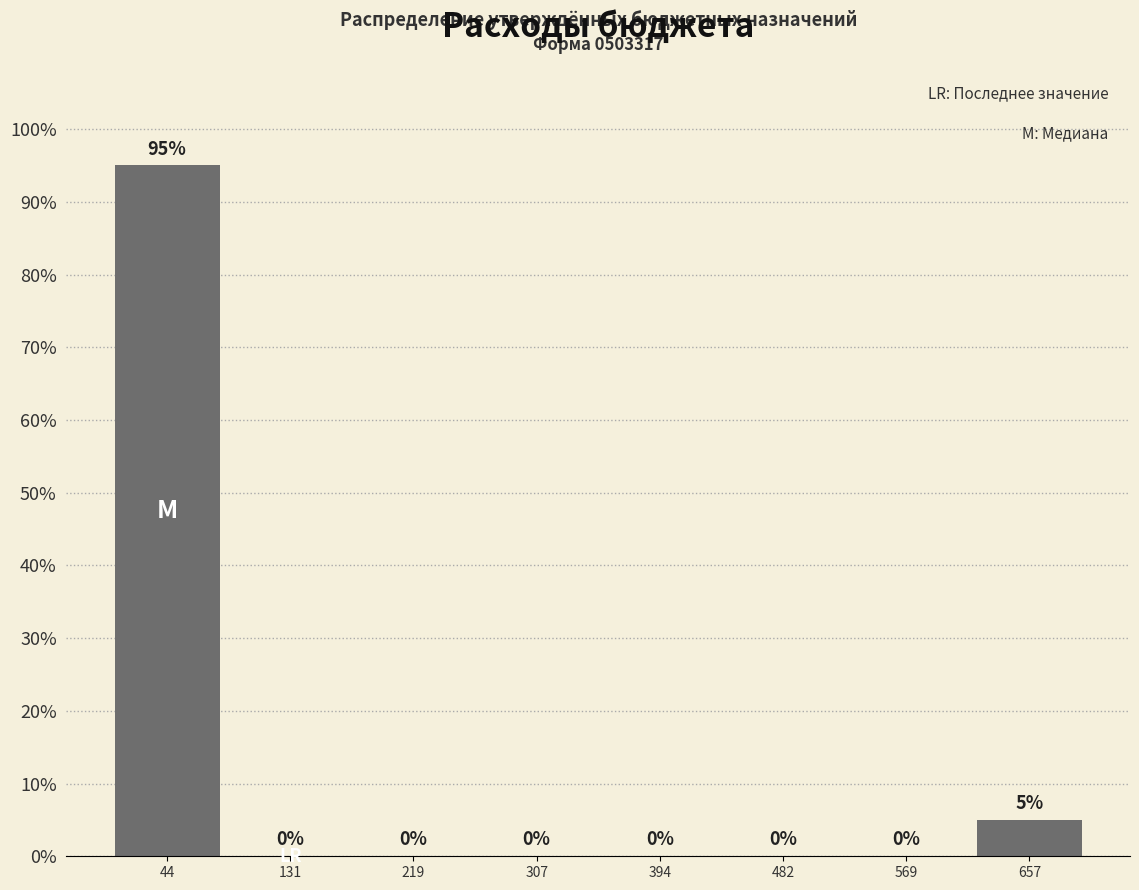

Reading left to right, transcribe this chart: for each bar, give the range it covers on the x-axis and its height. The bar edges are not printed on the chart, so give them approximately, as read against the axis.

0 to 90: 95
90 to 180: 0
180 to 260: 0
260 to 350: 0
350 to 440: 0
440 to 530: 0
530 to 610: 0
610 to 700: 5